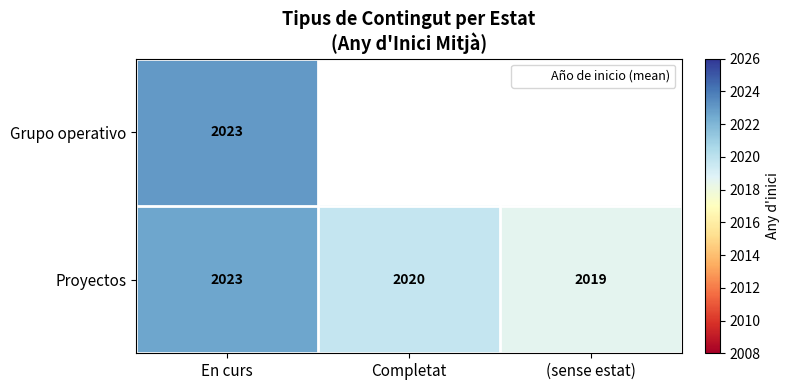

Which category has the lowest value across all series?

(sense estat)